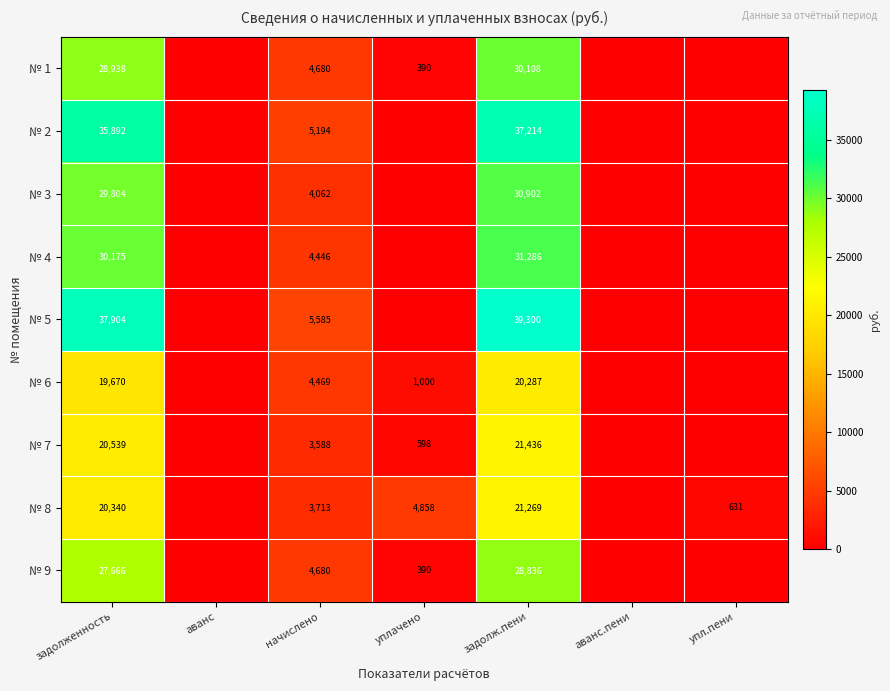

What is the spread (max minus min) of values at задолженность?

18234